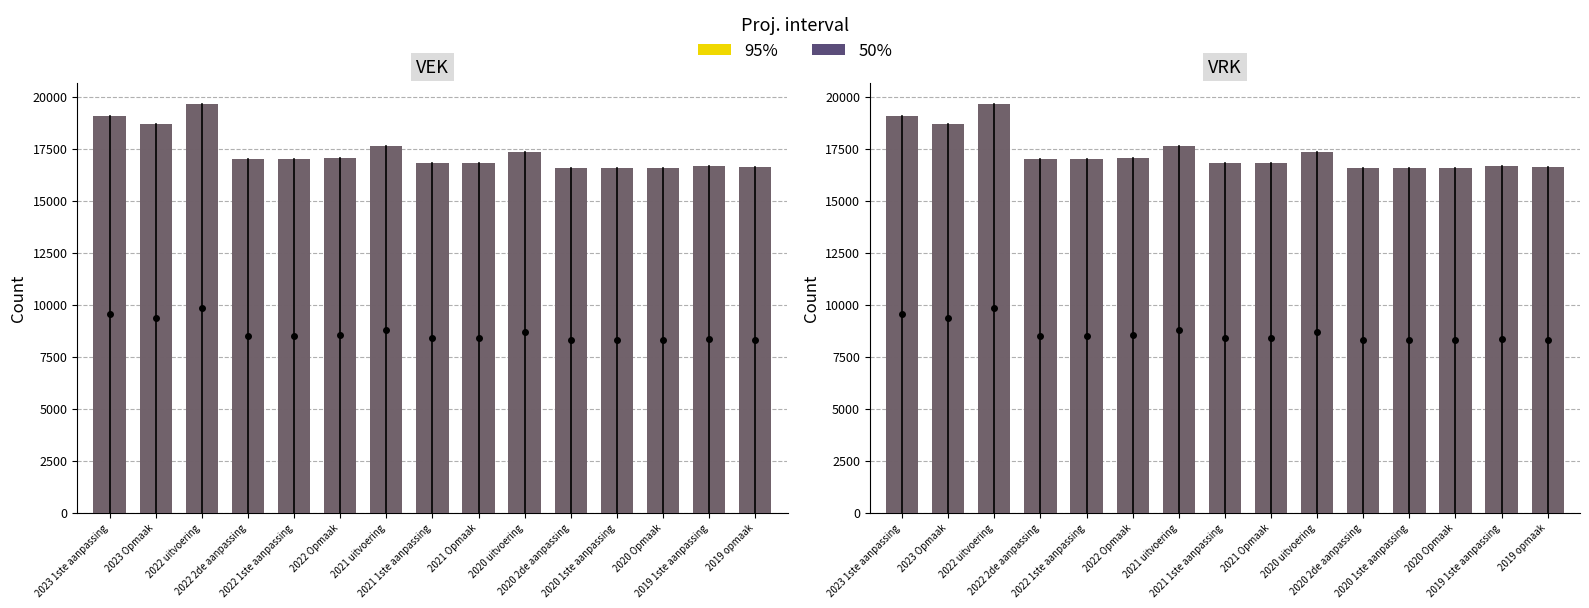

Which series has the largest total across all categories?

95%